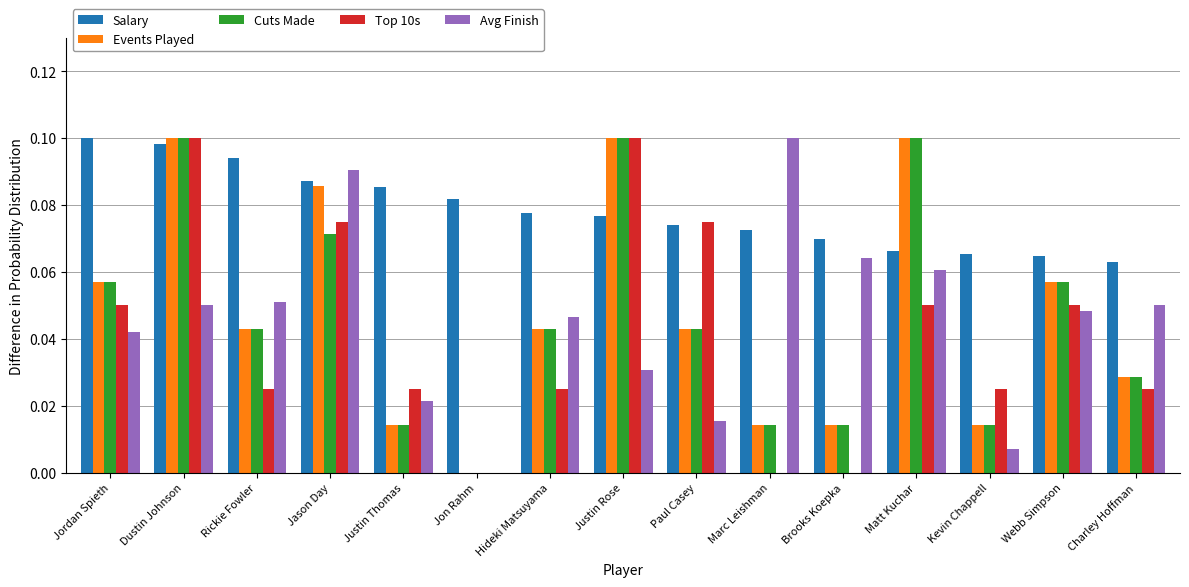

At which category is the sum across all series the highest?

Dustin Johnson